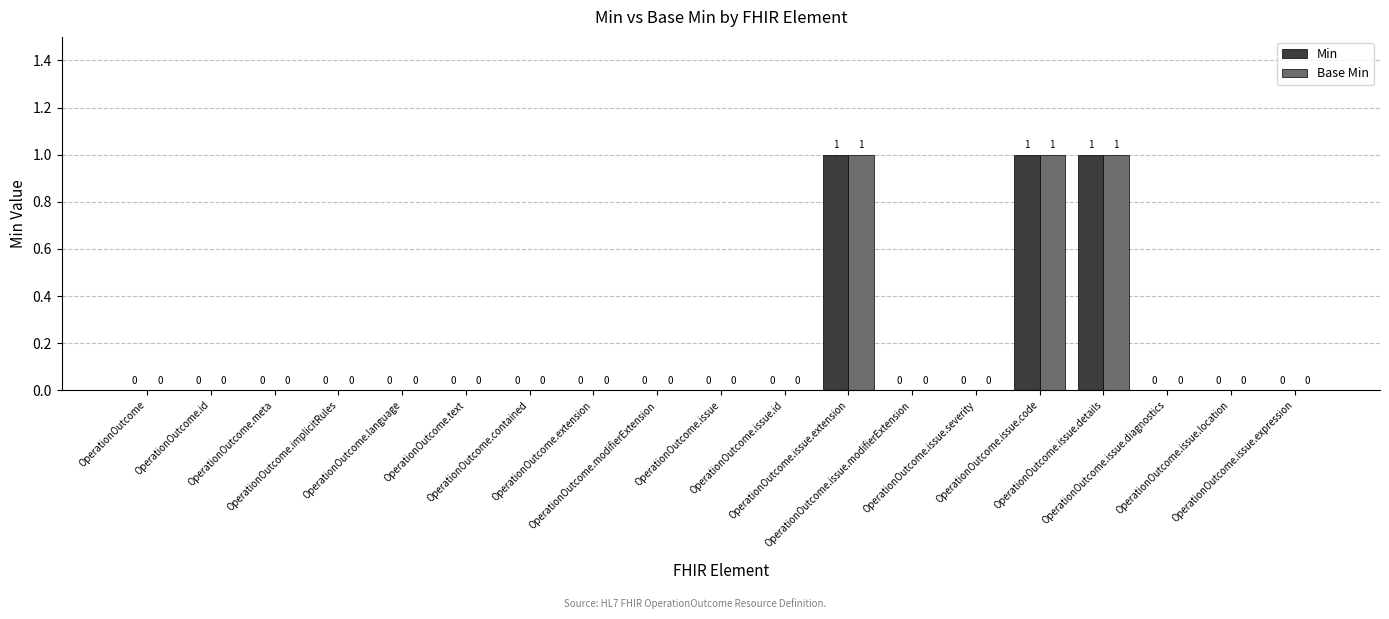

What is the sum of all Base Min values?

3